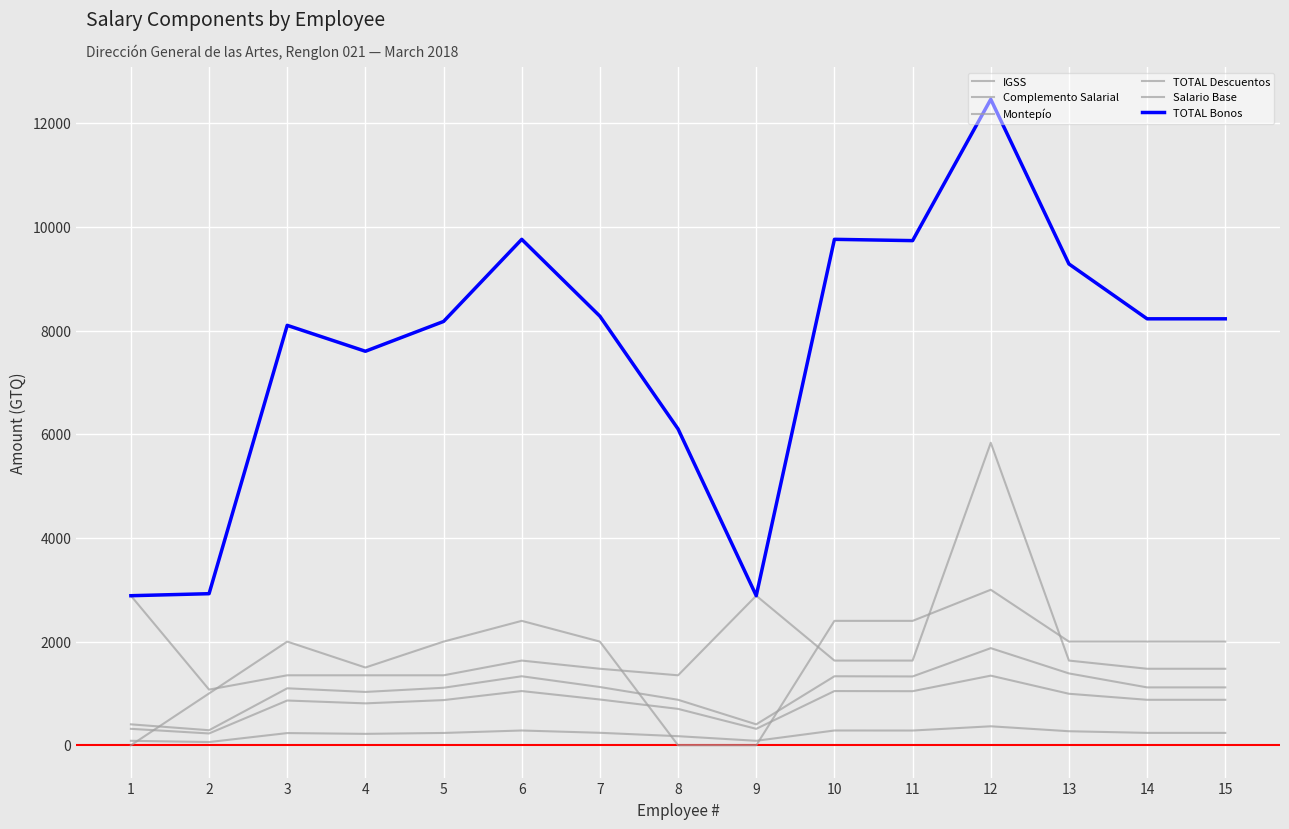

How many lines are shown in the chart?

6